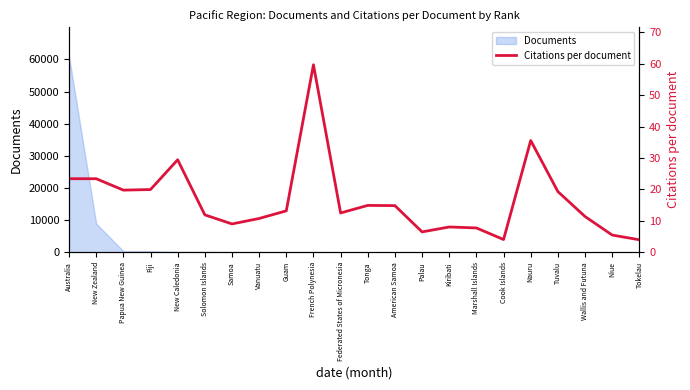

Which category has the lowest value across all series?

Tokelau